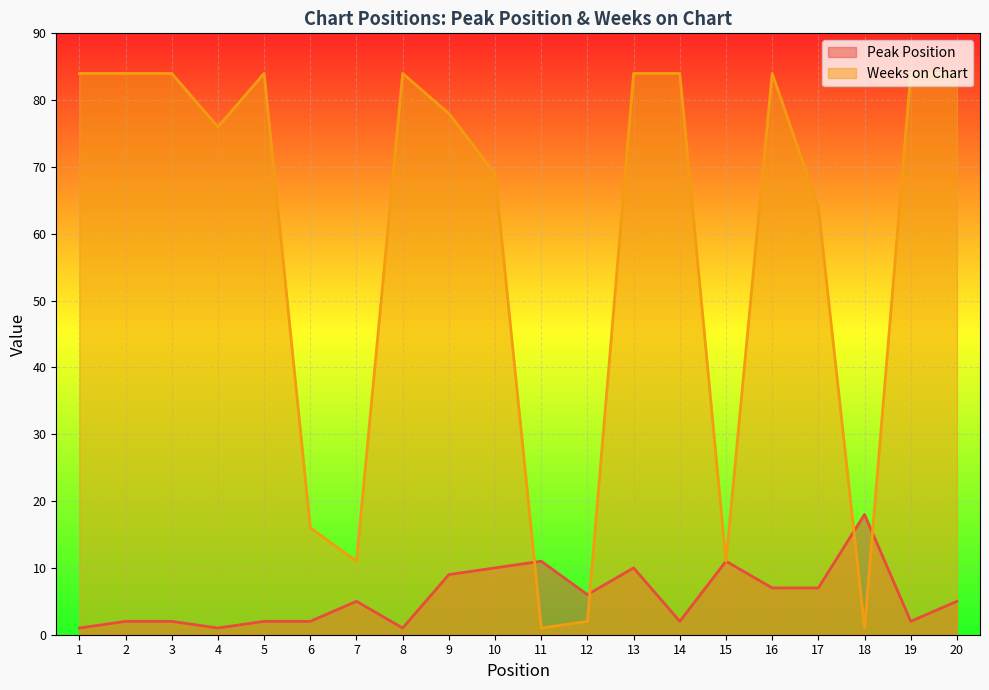

What is the sum of the Weeks on Chart values at 10 and 9?

147